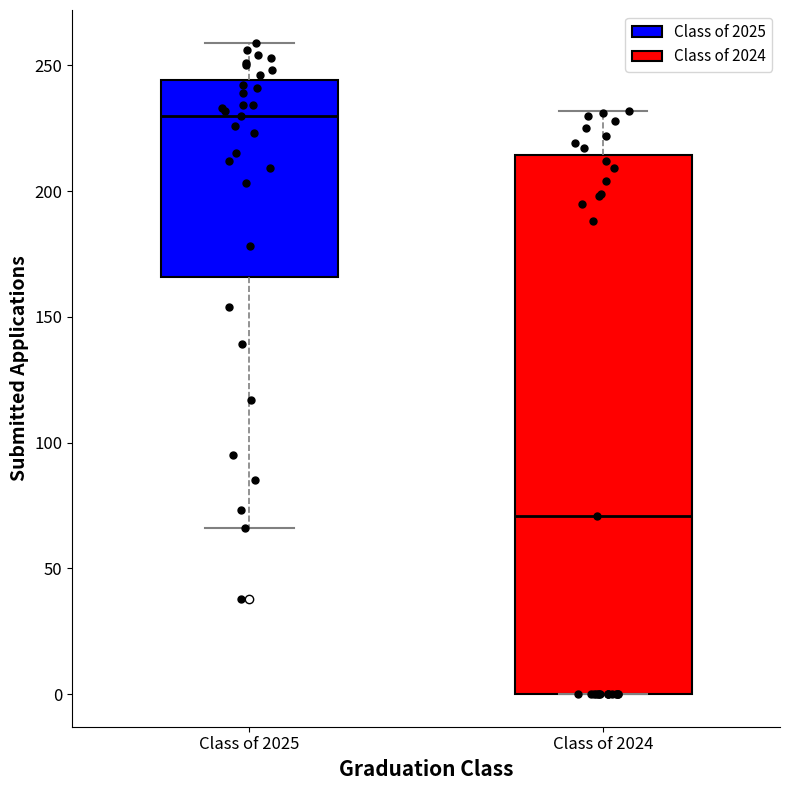

Where does the upper whisker of the box for Class of 2024 end on the y-axis? The values are not printed on the chart, so give them approximately, as read against the axis.

230